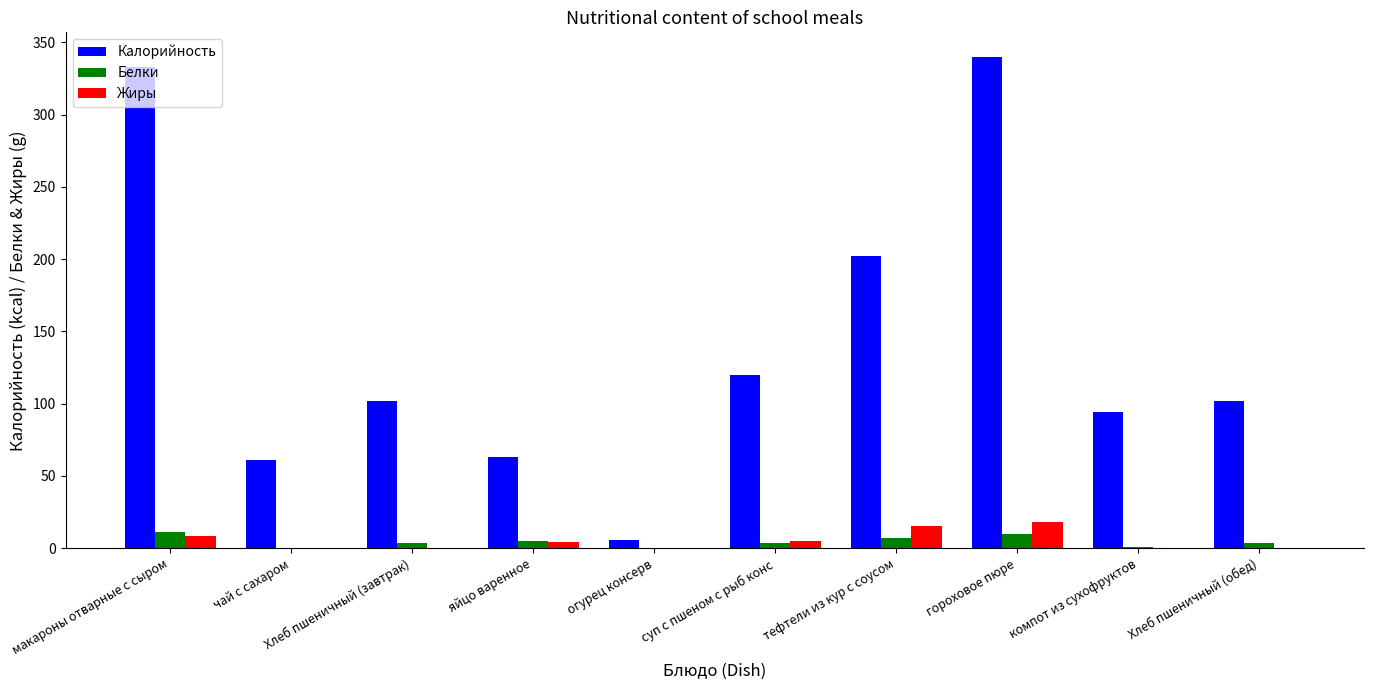

Read the Калорийность value at макароны отварные с сыром.

333.0